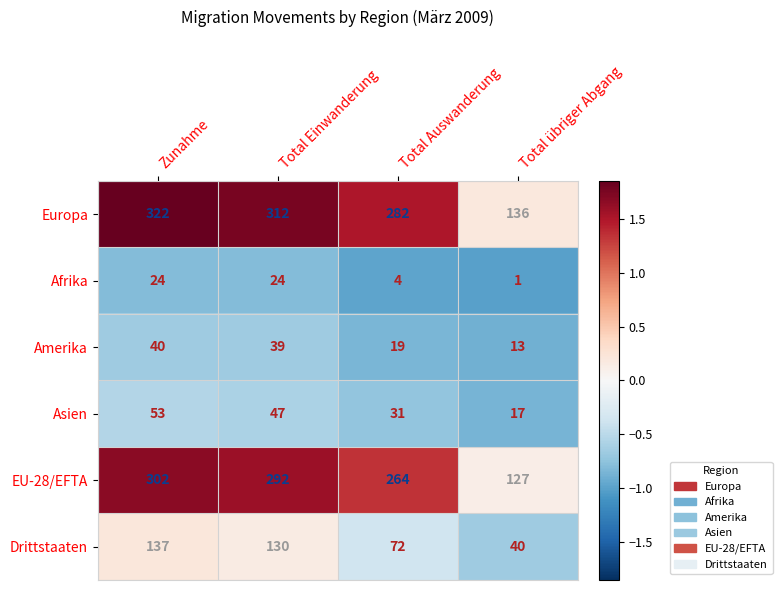

Read the Afrika value at Total Auswanderung, to the nearest 5.

5